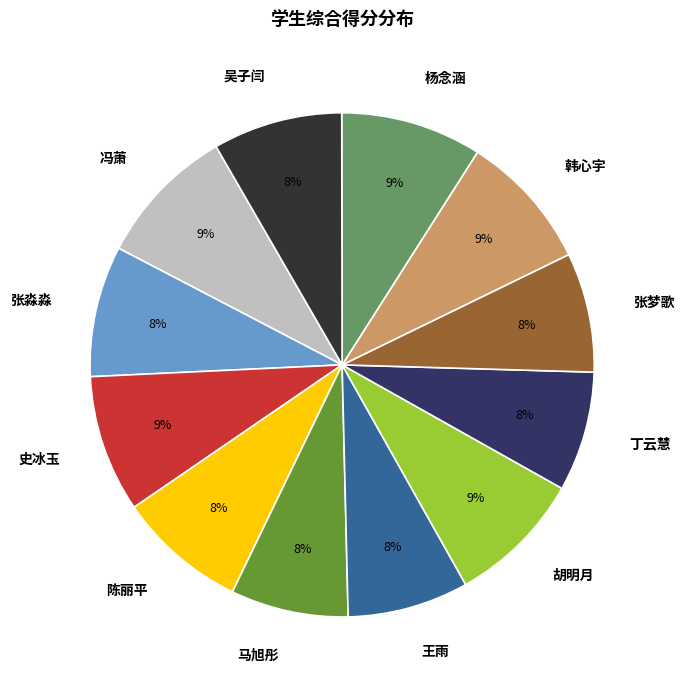

What percentage is the 陈丽平 slice, to the nearest percent?

8%